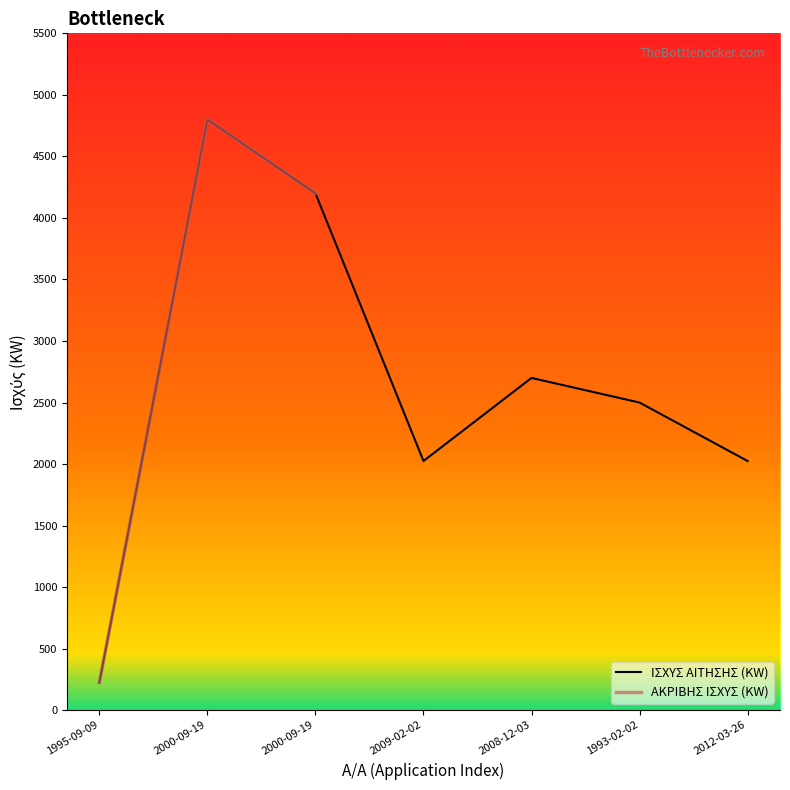

Which label corresponds to the smallest value in the chart?

1995-09-09